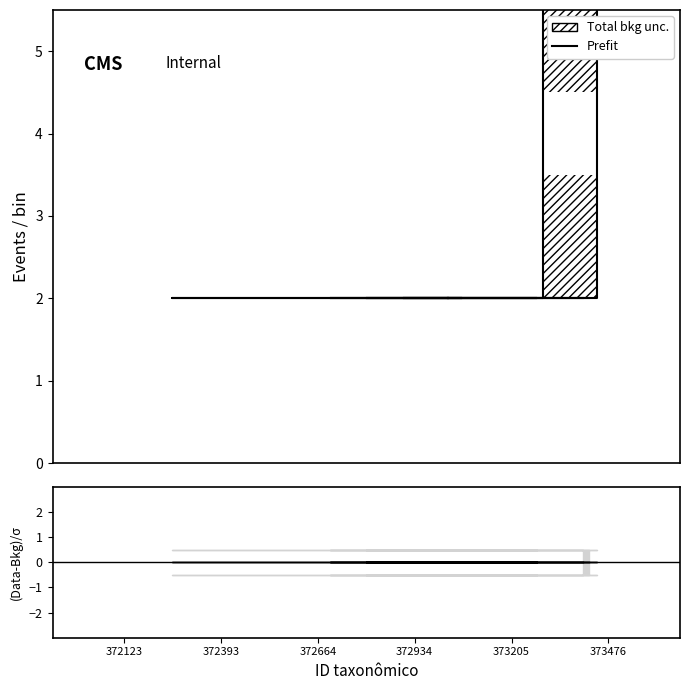

True or false: ratio and Prefit intersect in this chart.

False